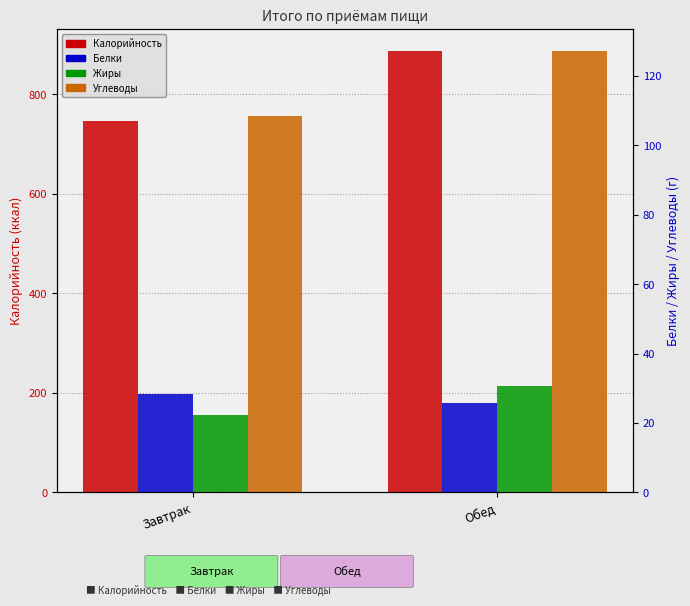

At which category does the chart reach its minimum across all series?

Завтрак